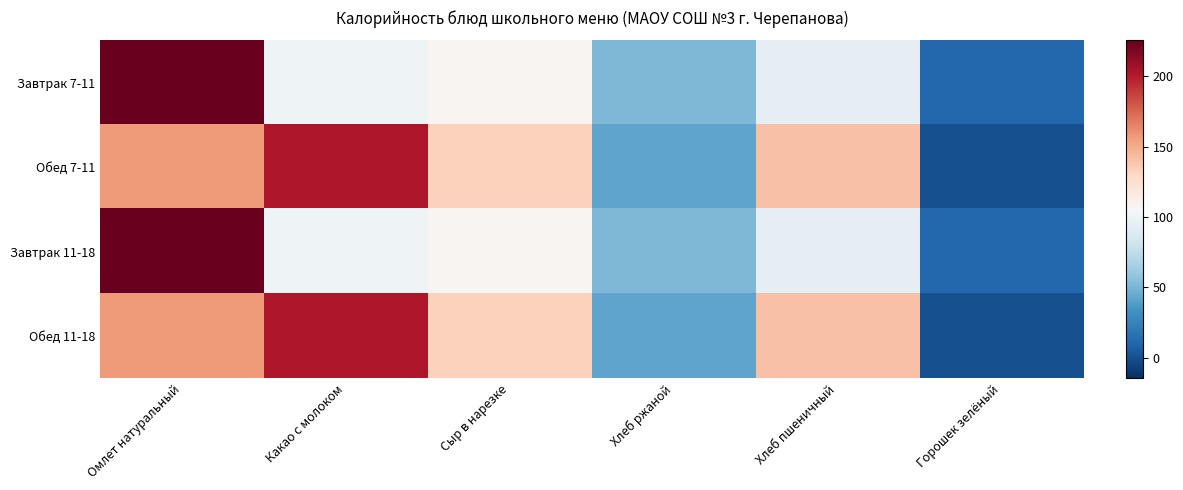

Which series has the largest range (max minus min)?

Завтрак 7-11